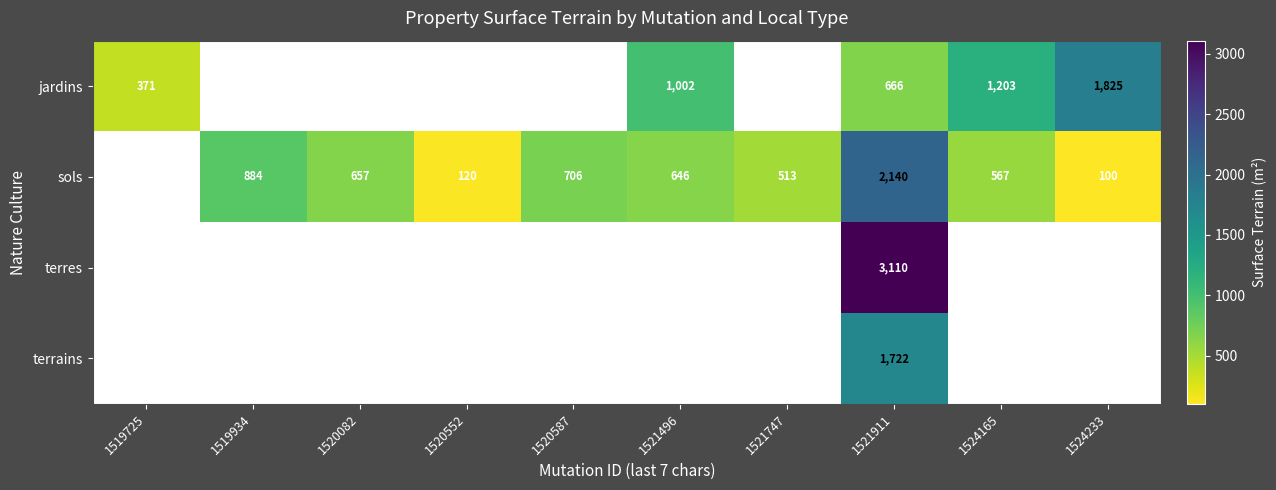

Where does the sols series first go above 100?

1519934